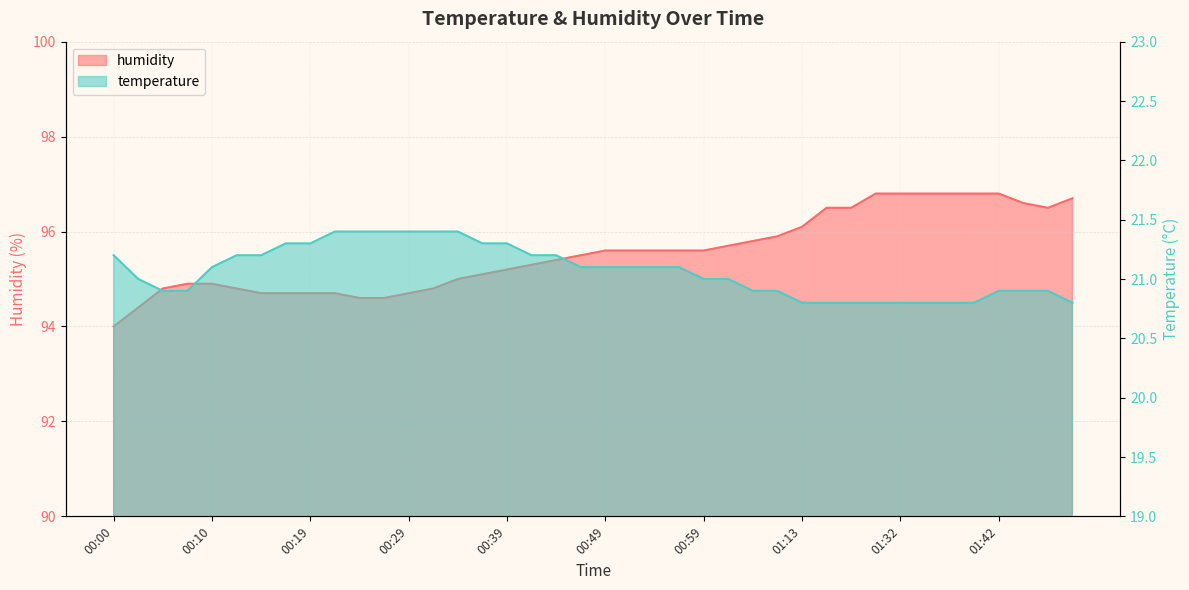

True or false: humidity has a value of 95.8 at 01:04.

True